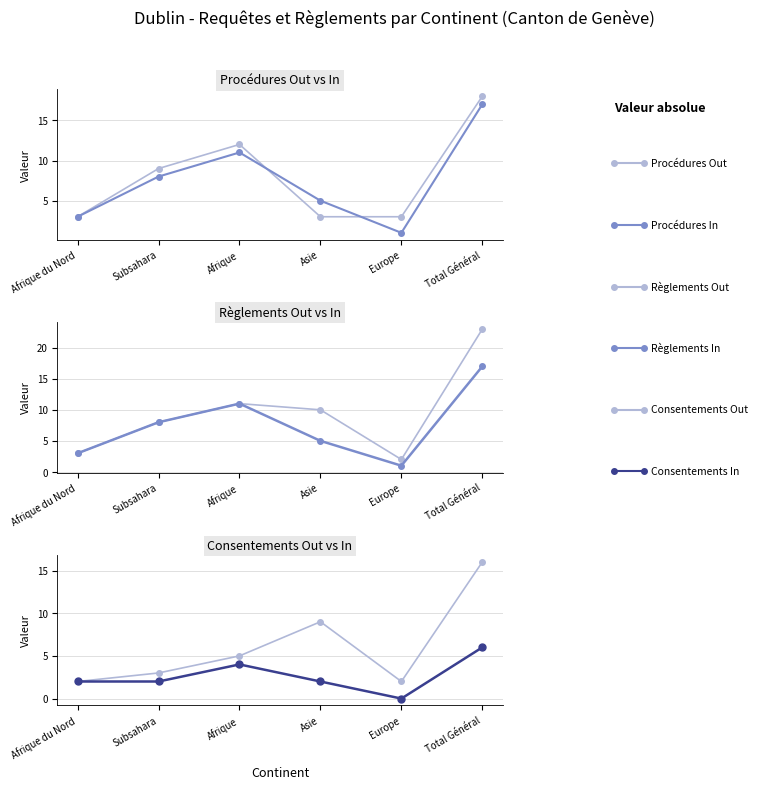

How many interior local peaks does the Procédures Out (col_2) series have?

1